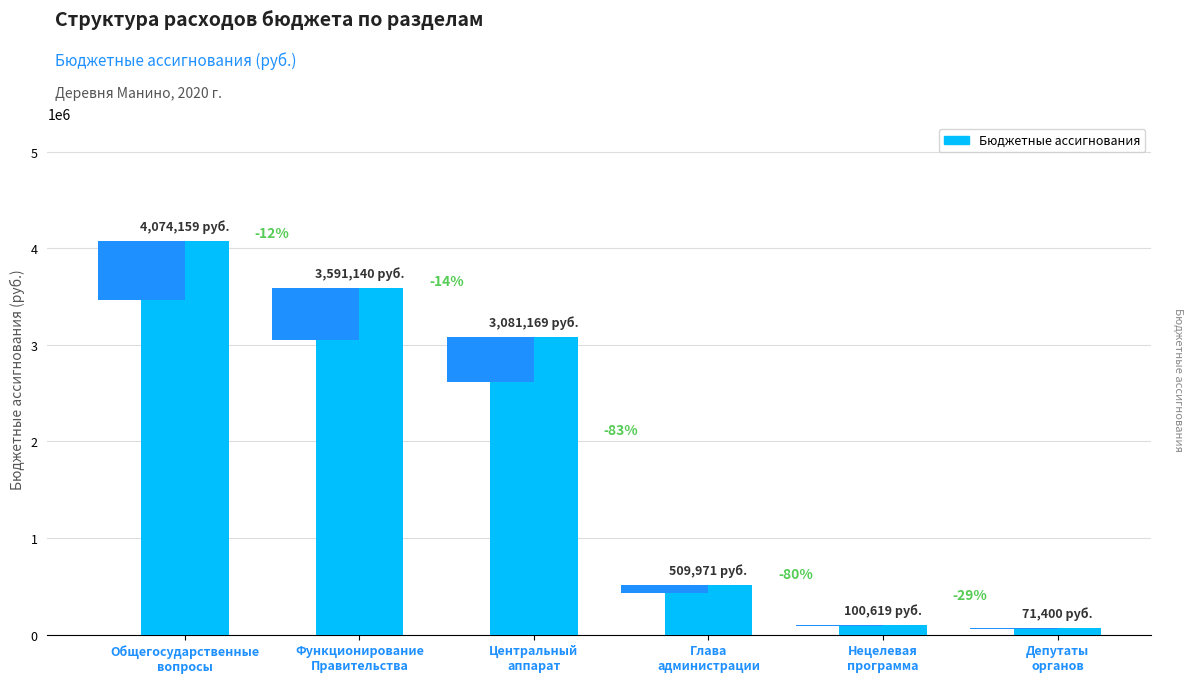

The value at Нецелевая
программа is 100619. True or false?

True